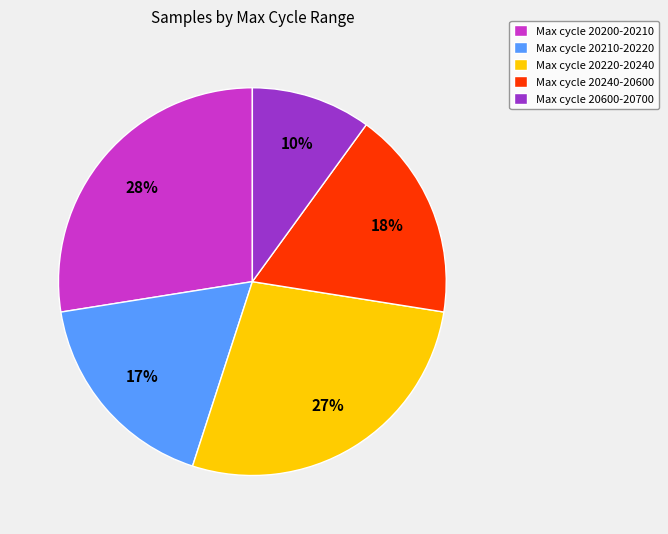

How many segments does this pie chart have?

5